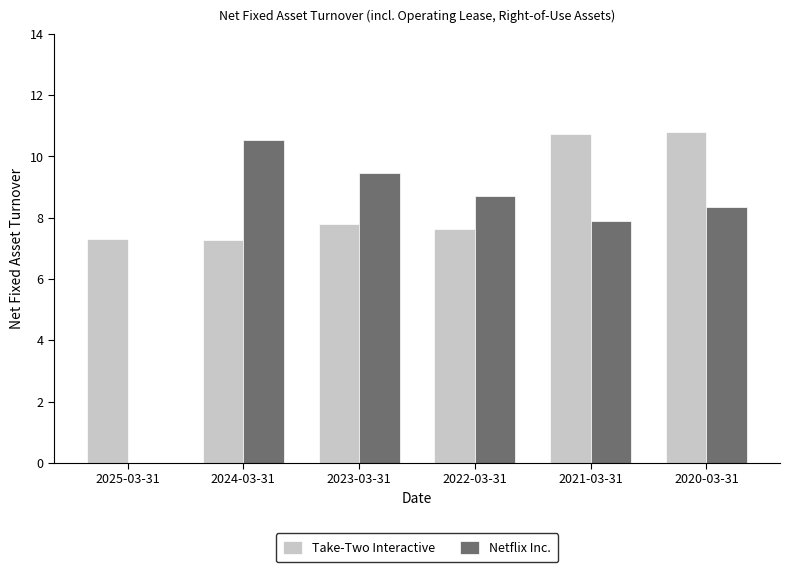

What is the average value of the Netflix Inc. series?

7.5